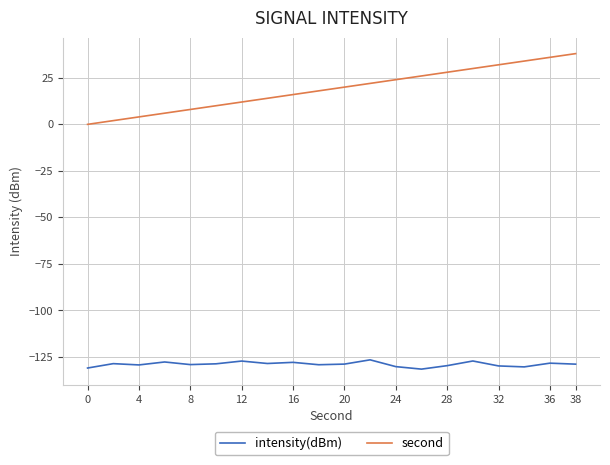

Which series has the largest total across all categories?

second